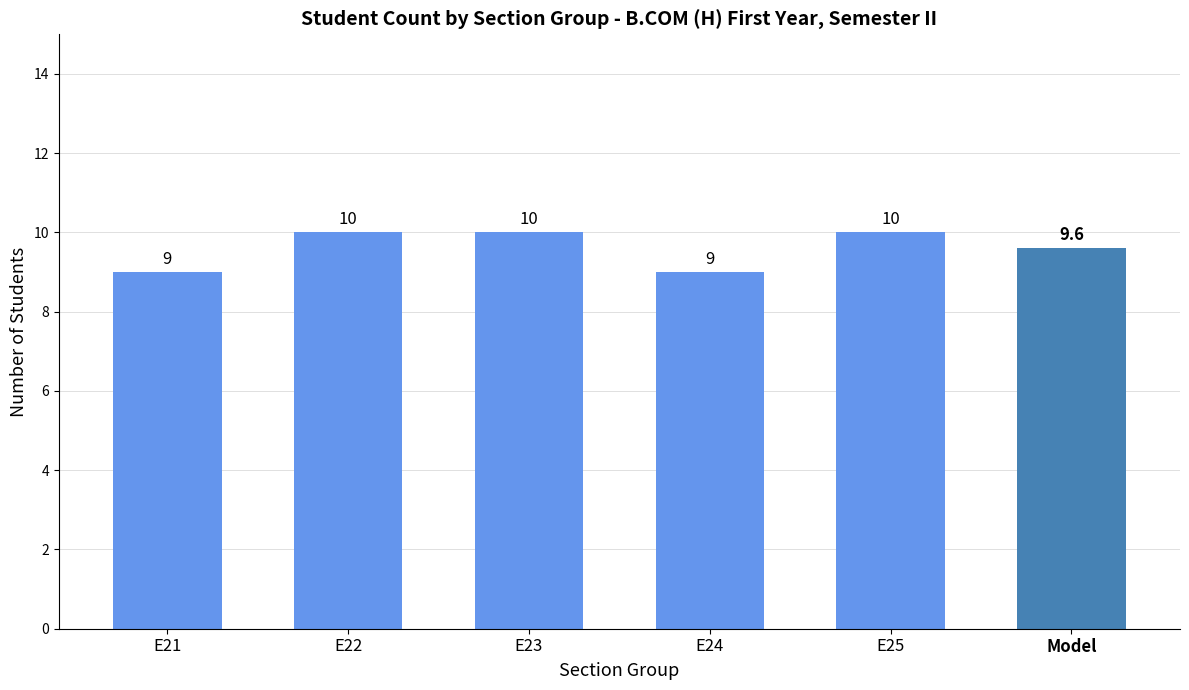

What is the value of the 1st bar from the left?

9